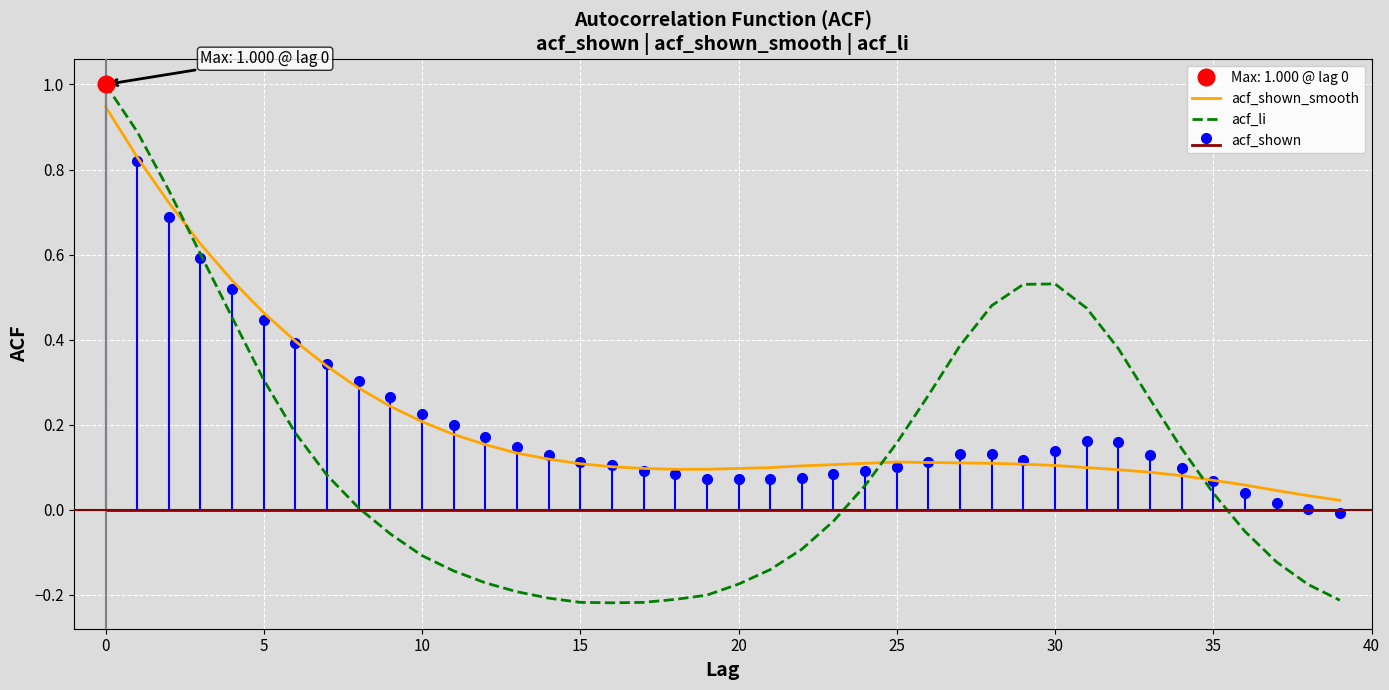

What is the difference between the maximum and minimum values in the acf_shown_smooth series?

0.9